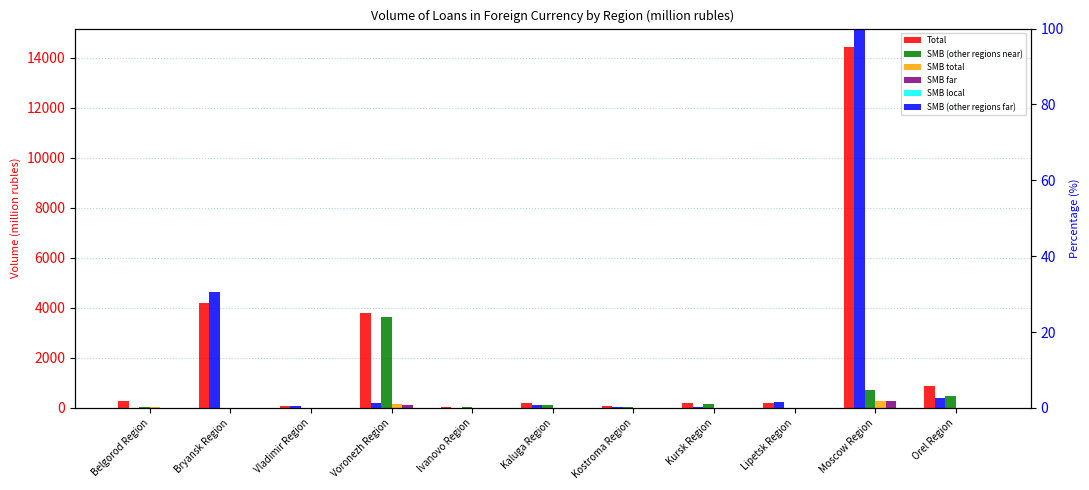

What is the label of the 8th bar from the right?

Voronezh Region